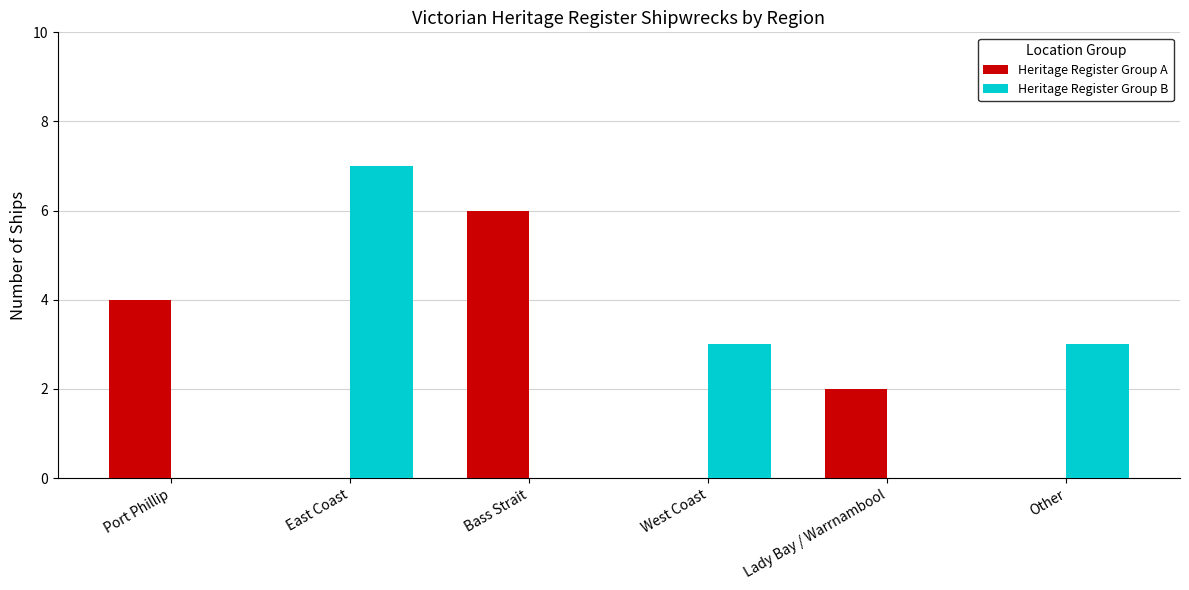

What is the sum of the Heritage Register Group B values at Port Phillip and Other?

3